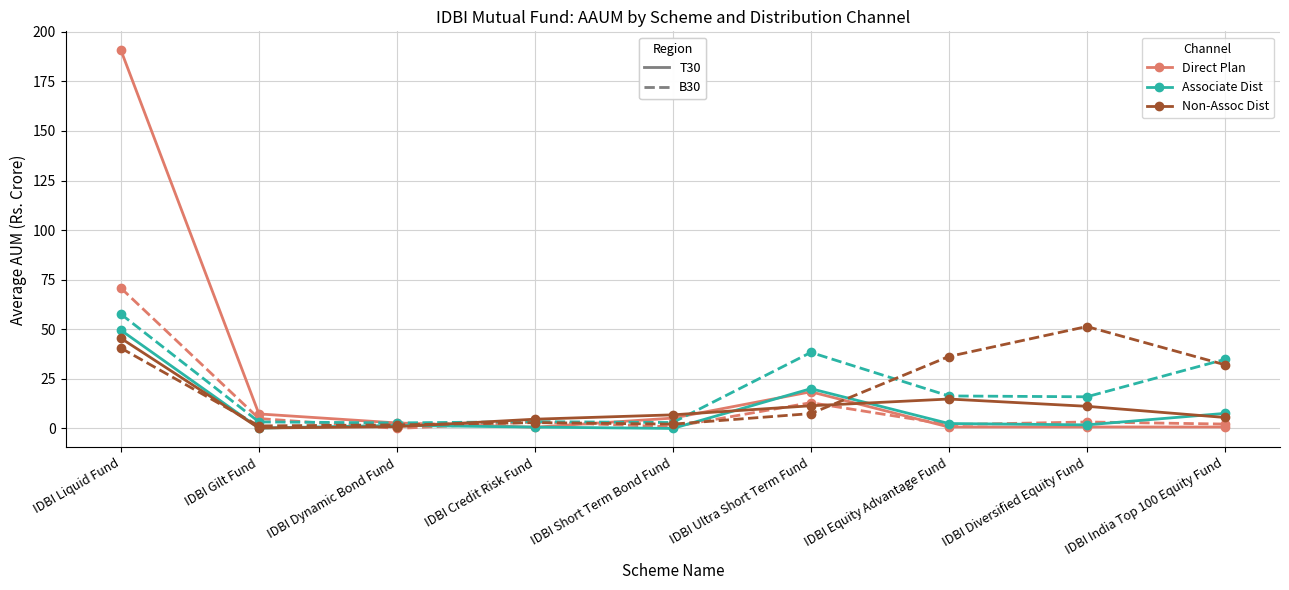

What is the label of the 9th point from the left?

IDBI India Top 100 Equity Fund